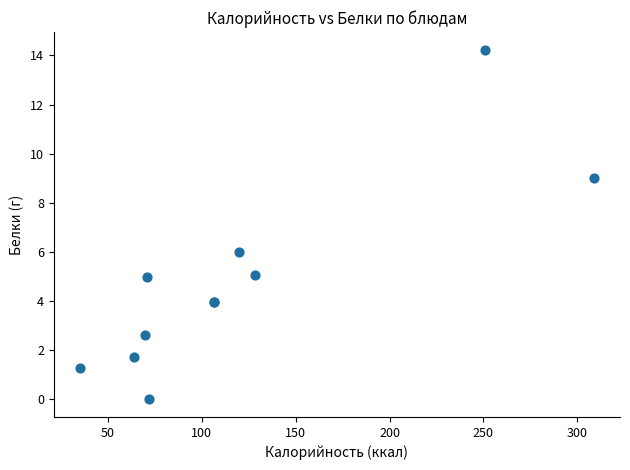

What Y value in the scatter plot is closest to 7?

6.0